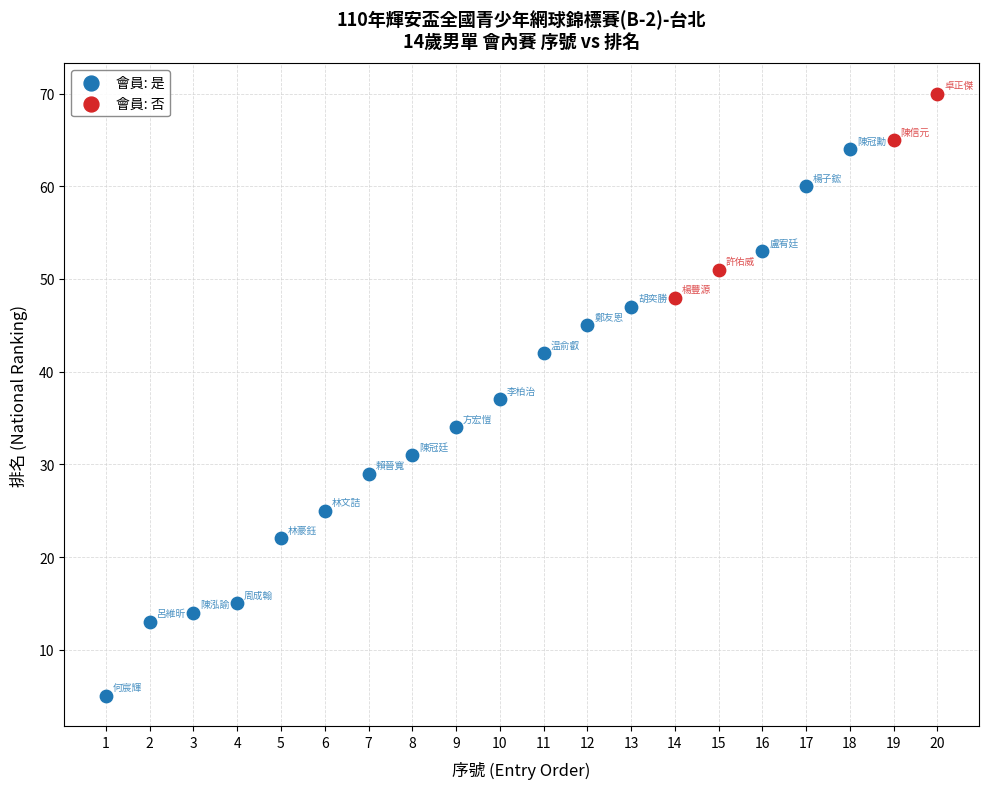

Which series reaches the minimum Y coordinate?

會員: 是